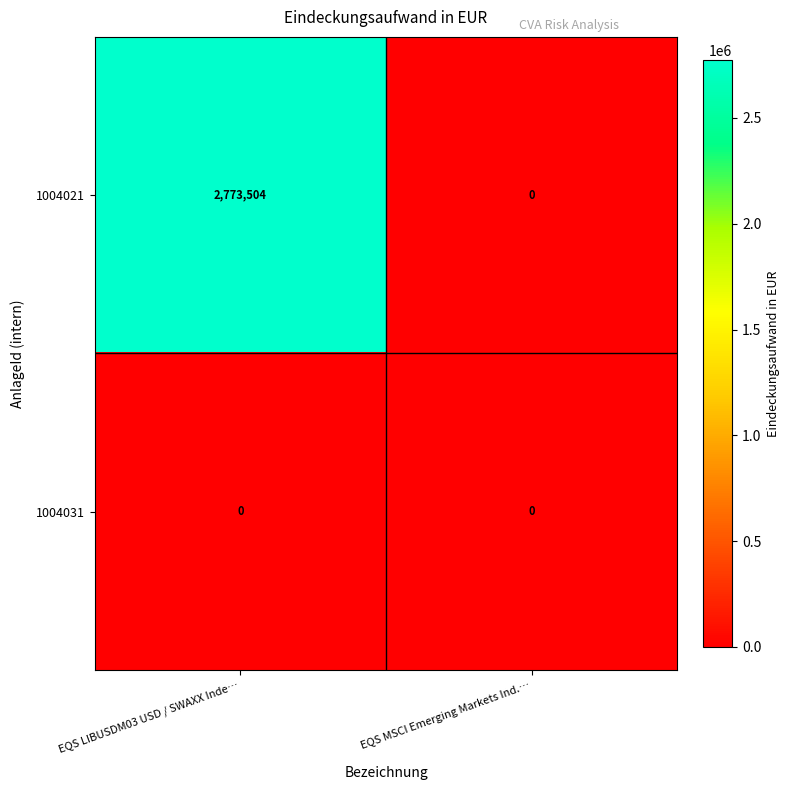

Reading left to right, transcribe all the data shown in this chart.

1004021: 2773504	0
1004031: 0	0